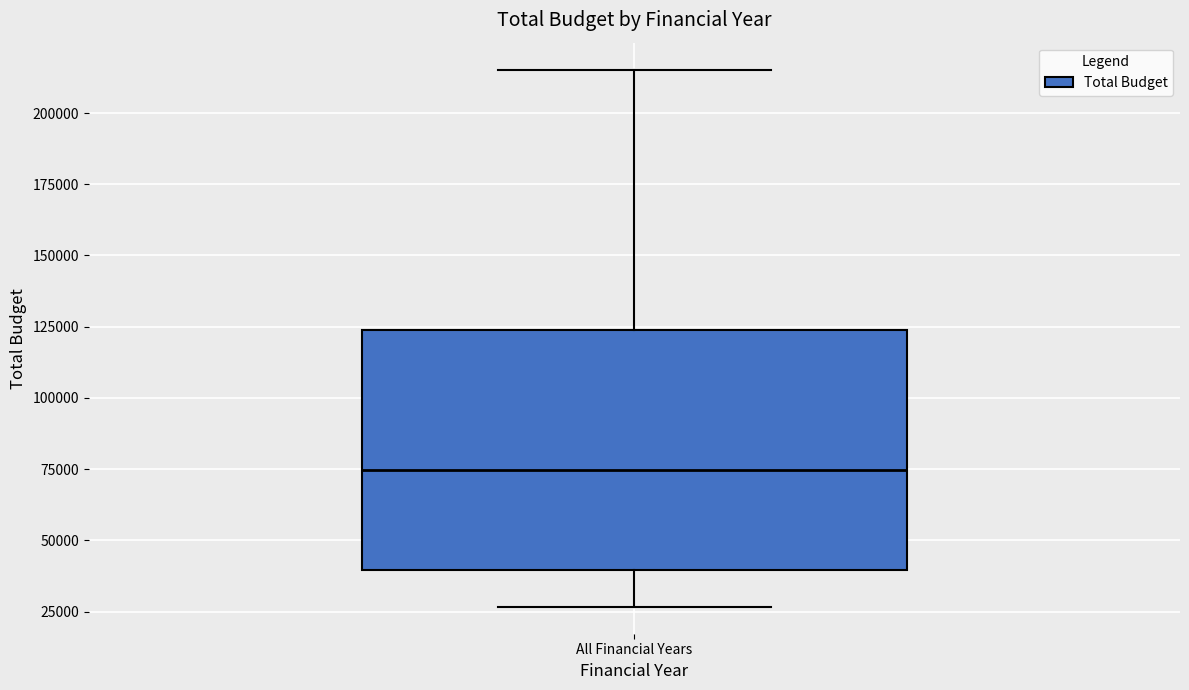

Where does the lower whisker of the box for All Financial Years end on the y-axis? The values are not printed on the chart, so give them approximately, as read against the axis.

25000